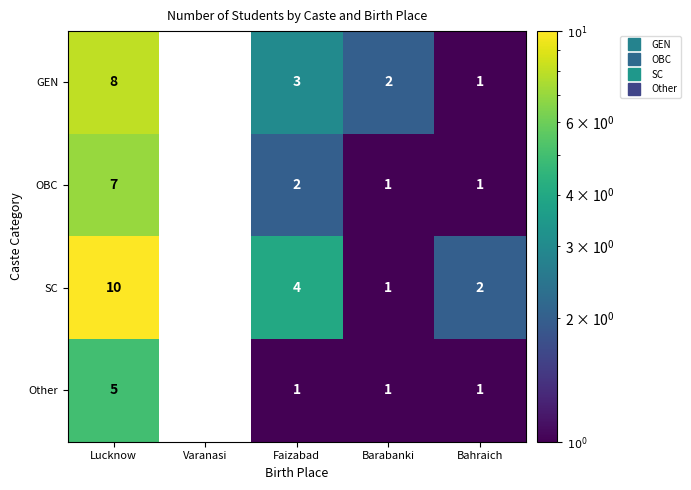

Is it true that SC equals 2 at Bahraich?

True